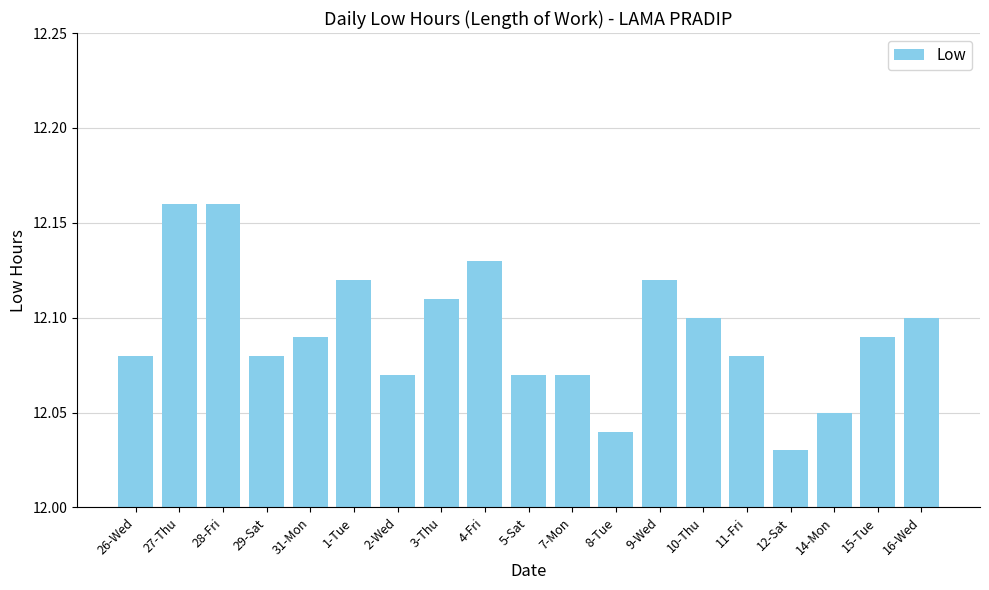

What is the label of the 12th bar from the left?

8-Tue